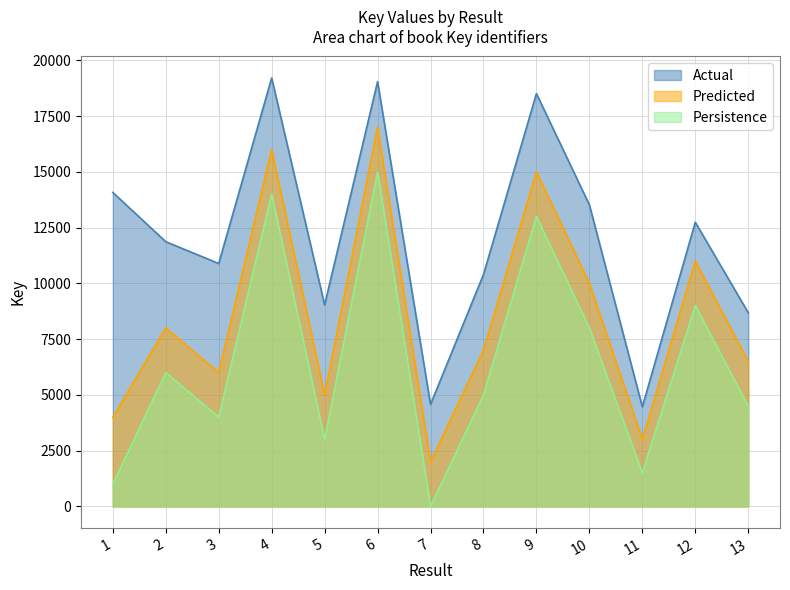

Which label corresponds to the smallest value in the chart?

7